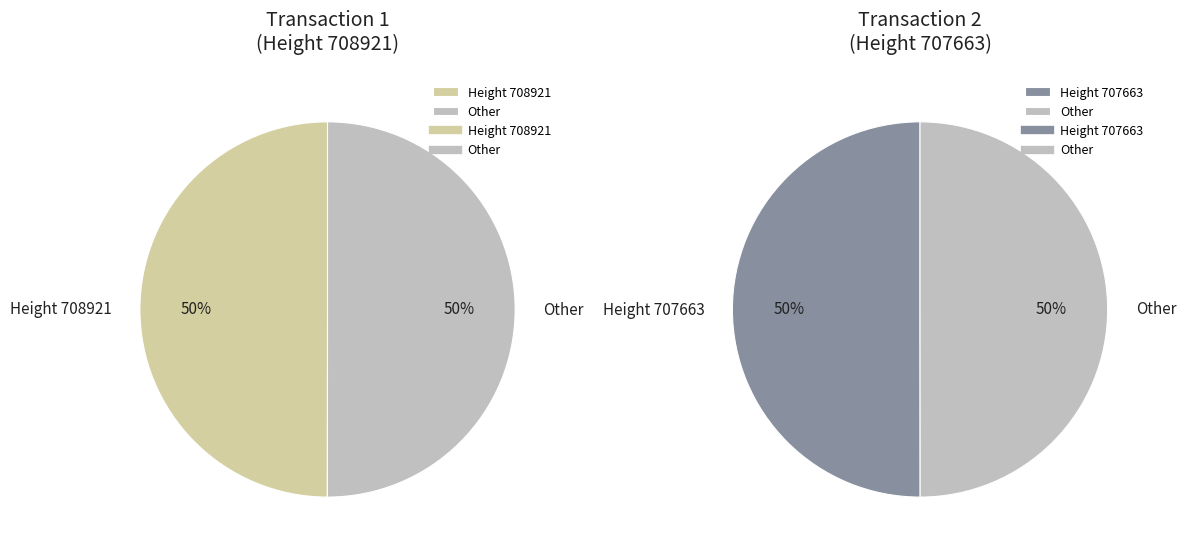

The 707663 slice represents 38% of the pie. True or false?

False